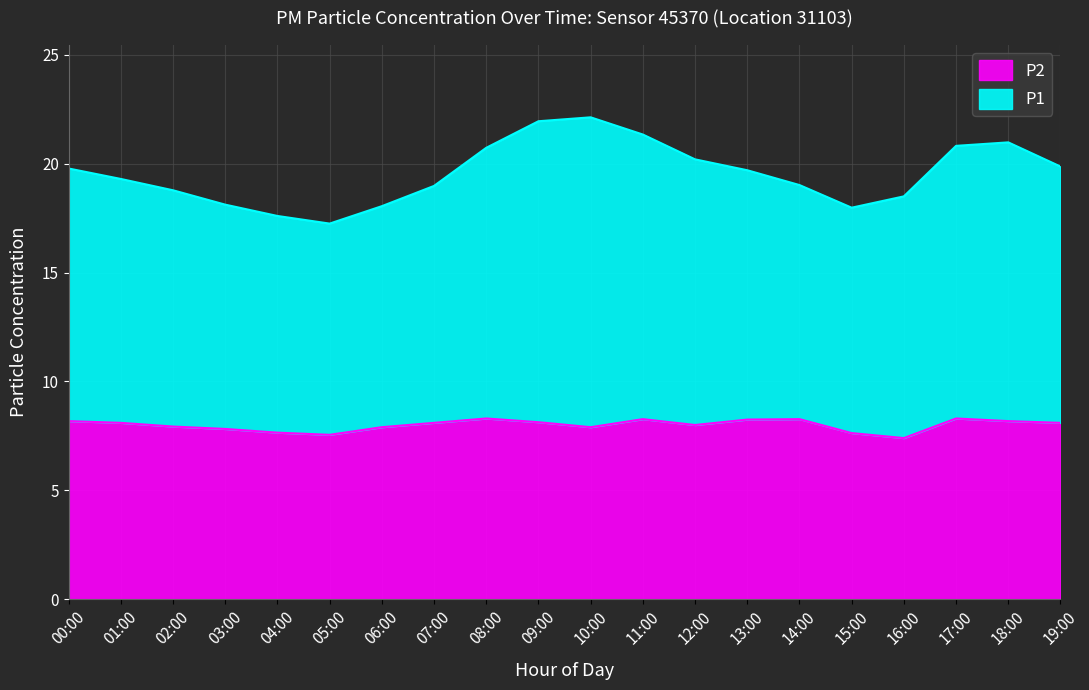

At which label does P2 first exceed 8?

00:00